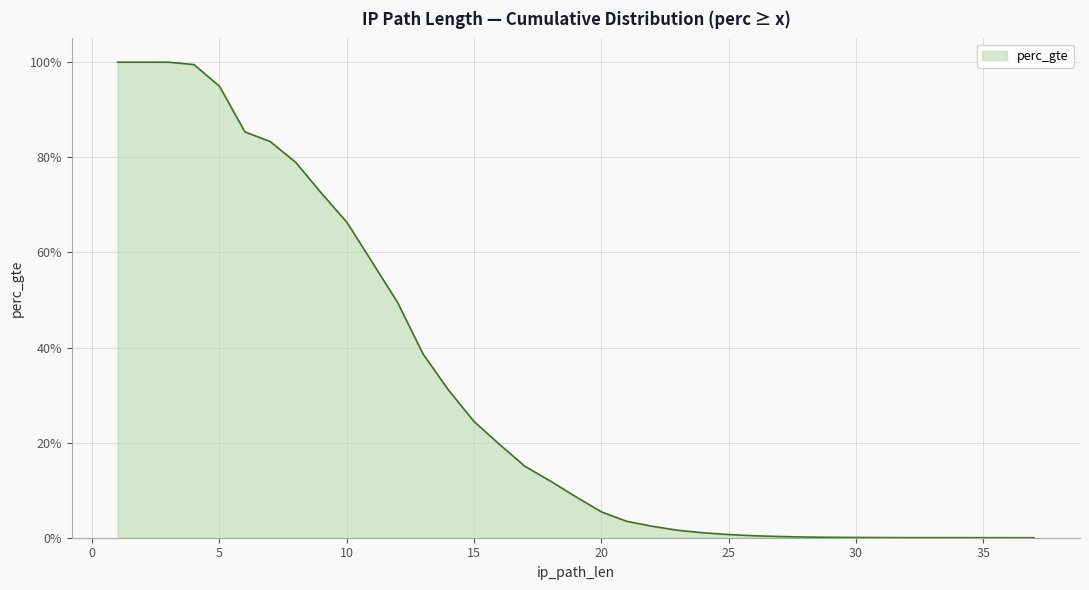

What is the average value?

0.3